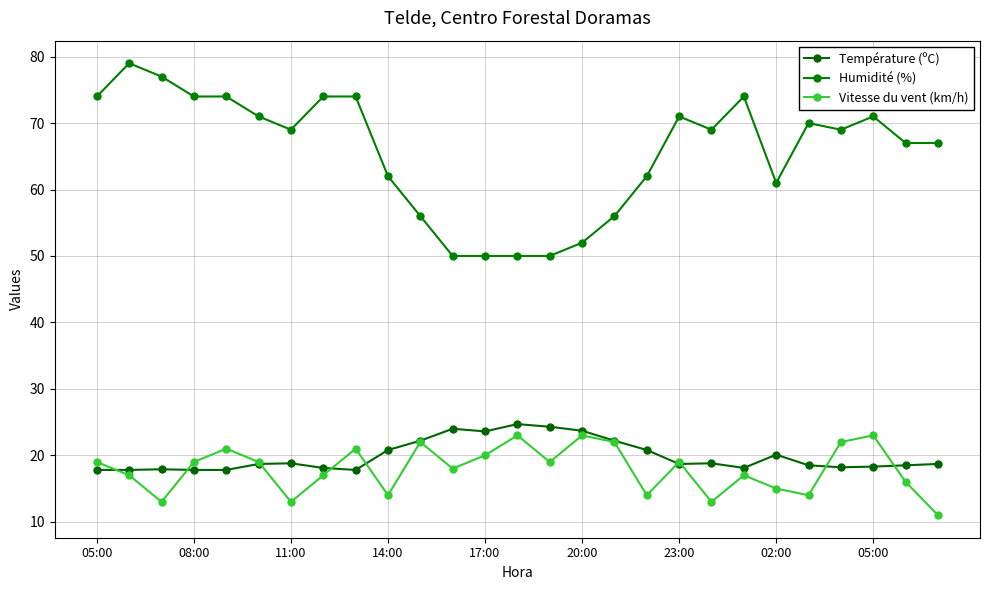

Is this an area chart (filled region under the line)?

No